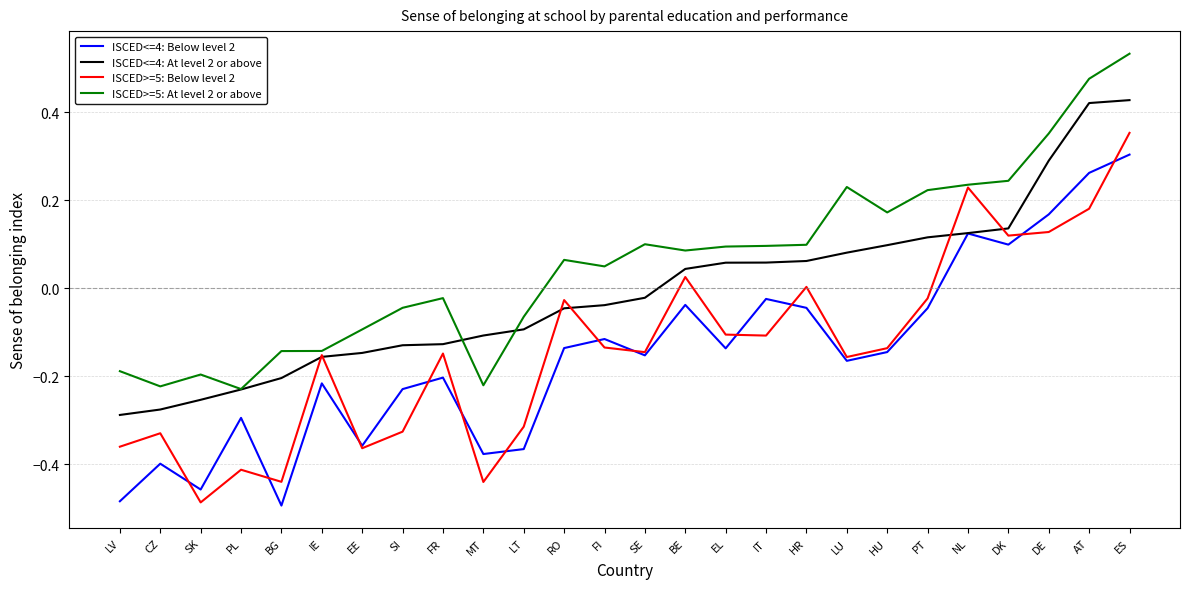

Which category has the lowest value in the ISCED>=5: Below level 2 series?

SK